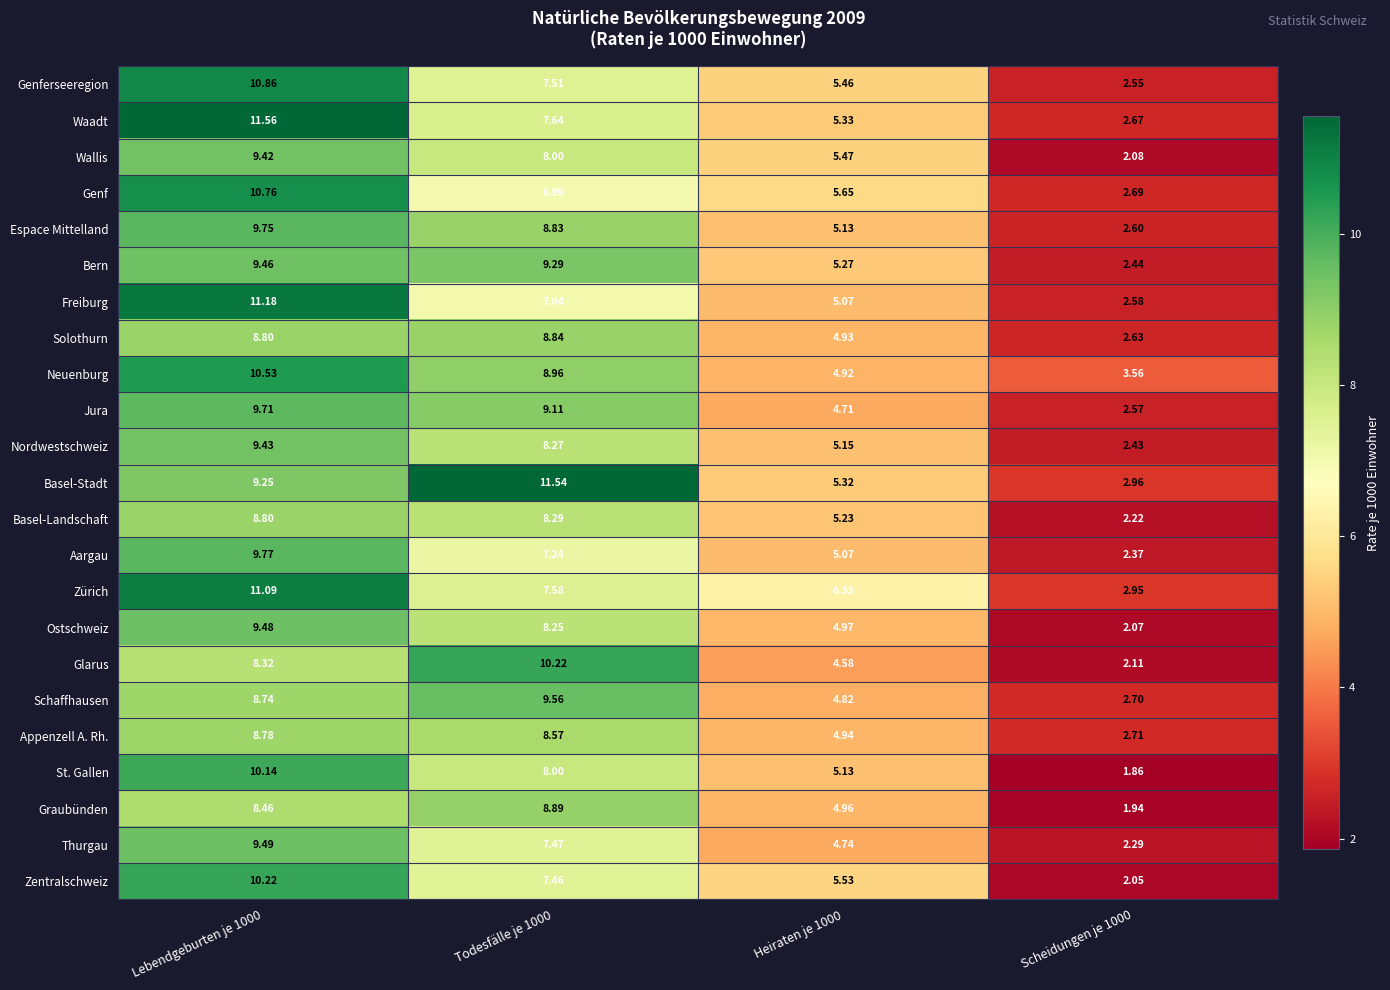

Which series changed the most between Todesfälle je 1000 and Scheidungen je 1000?

Basel-Stadt